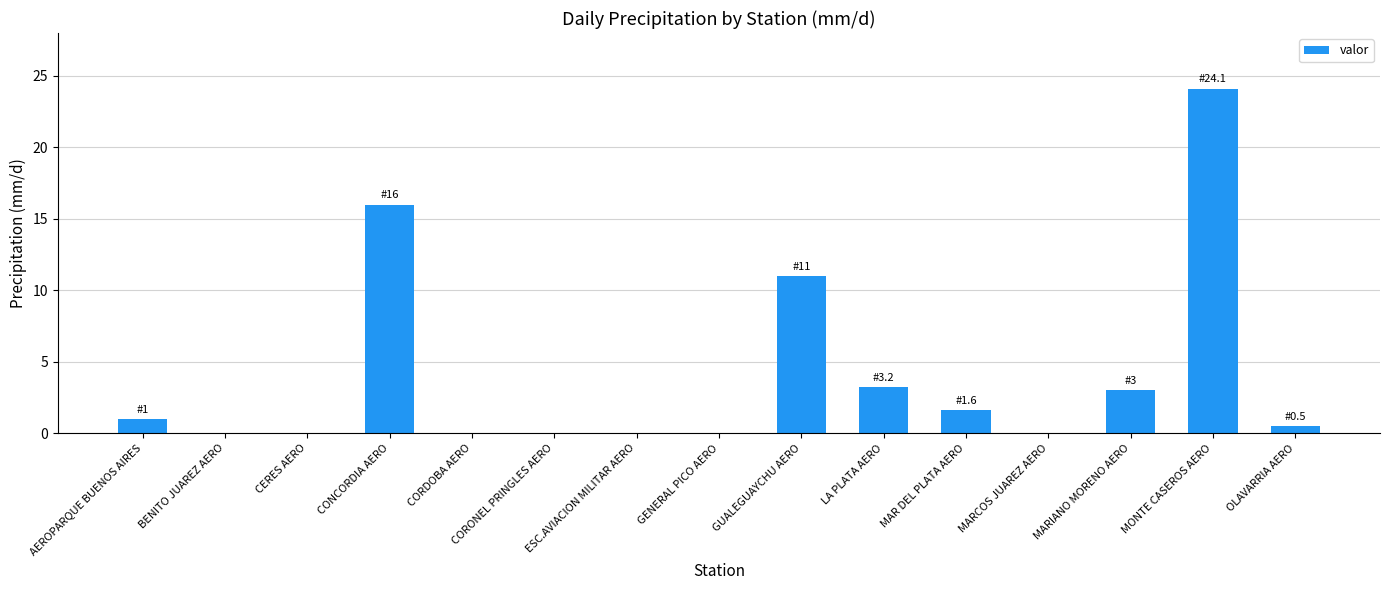

How many categories are shown in the chart?

15